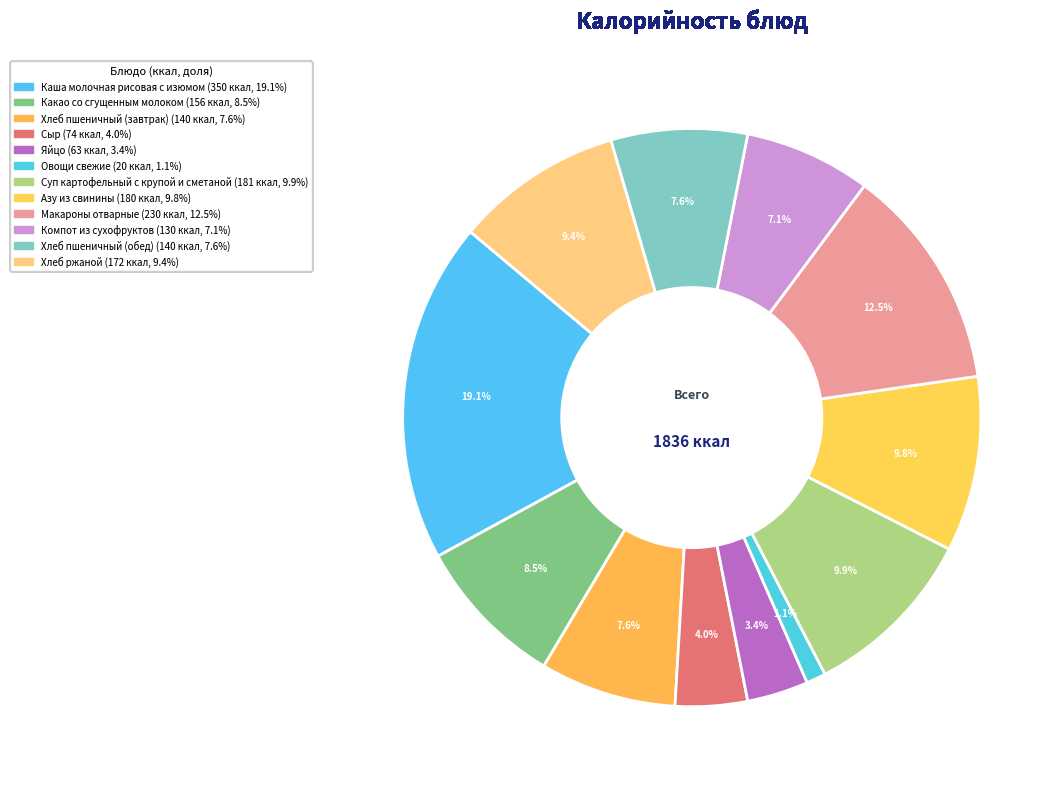

What is the change in value from Компот из сухофруктов to Хлеб ржаной?

+42